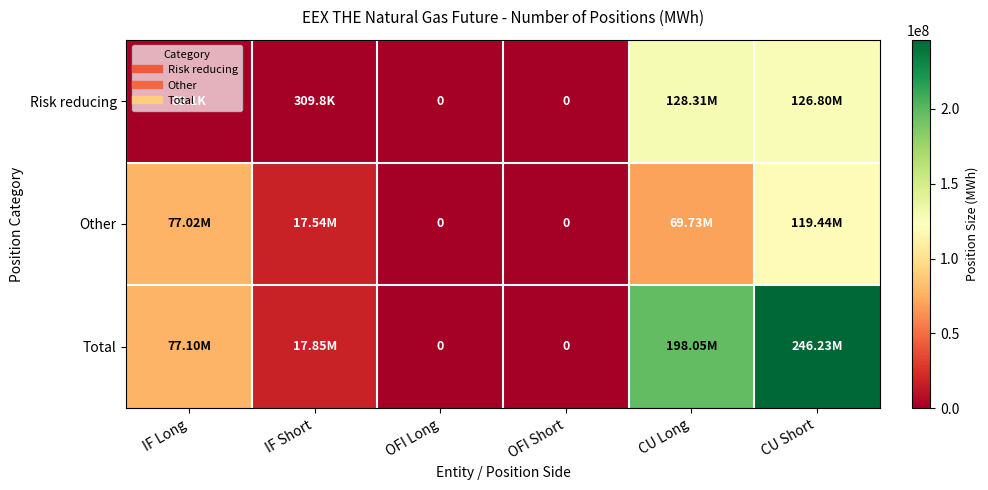

At how many categories does at least one series exceed 72963488?

3